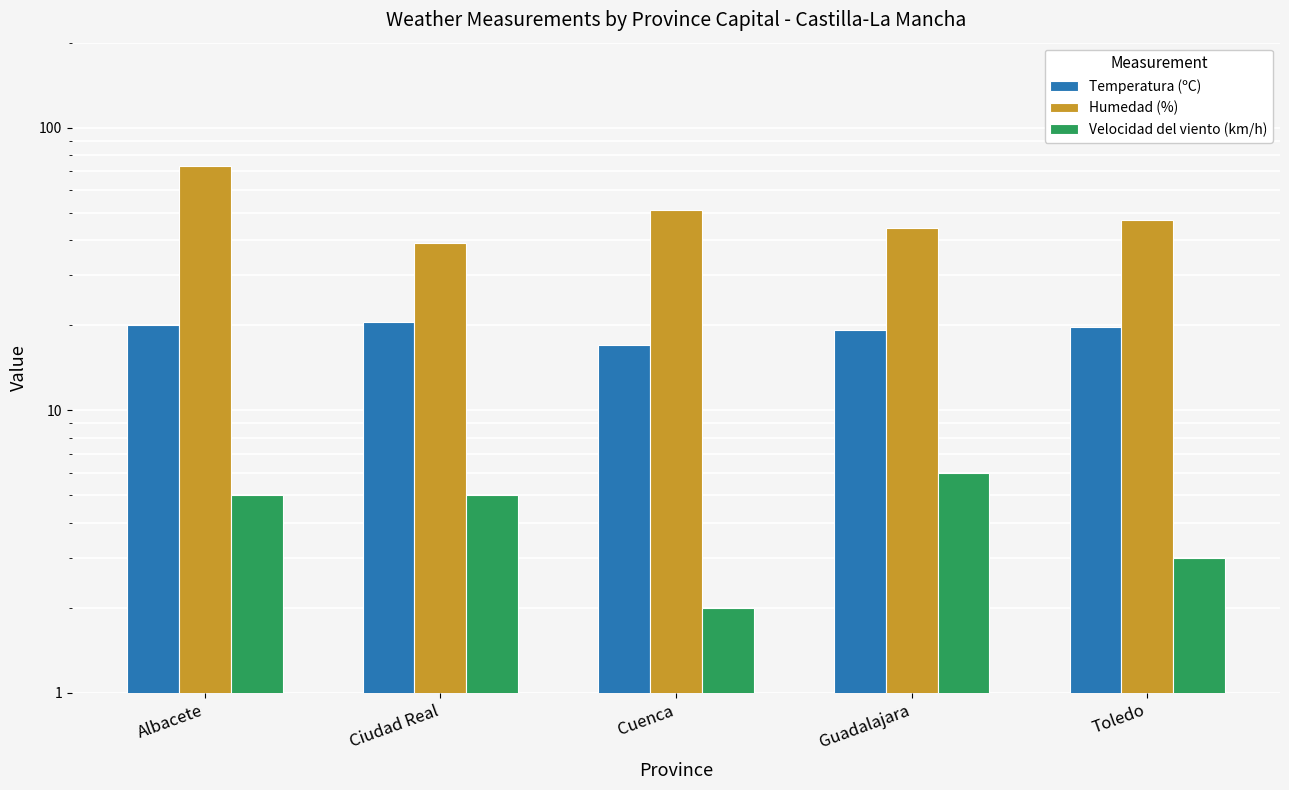

Is the value of Humedad (%) at Guadalajara greater than the value of Temperatura (ºC) at Ciudad Real?

Yes